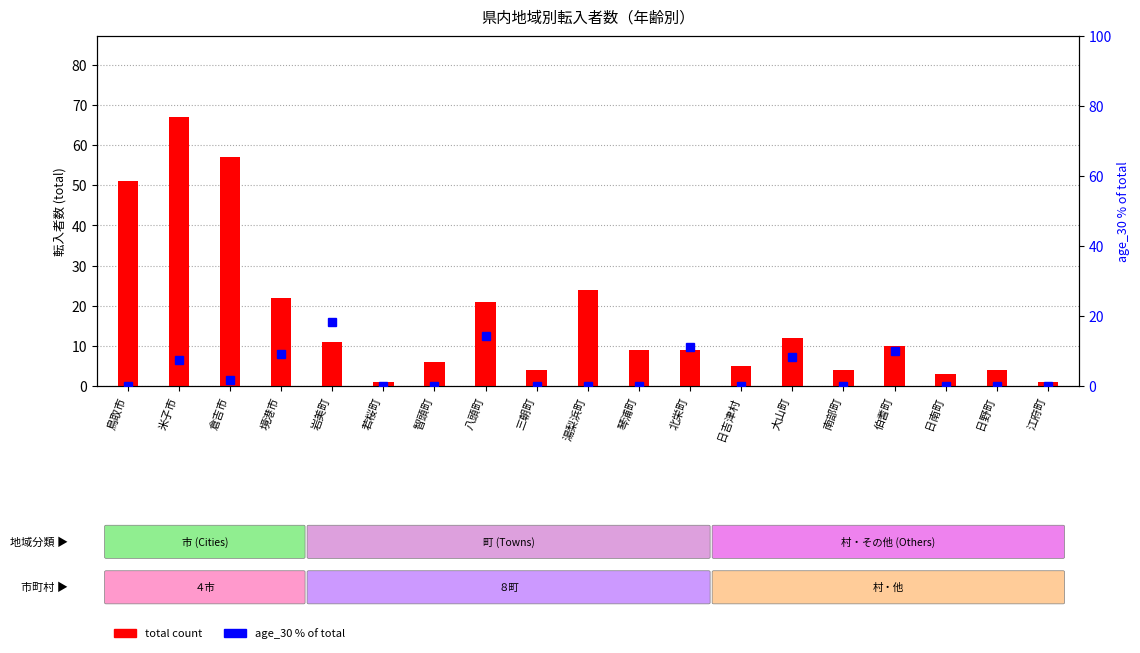

Which has a higher value, 大山町 or 智頭町?

大山町